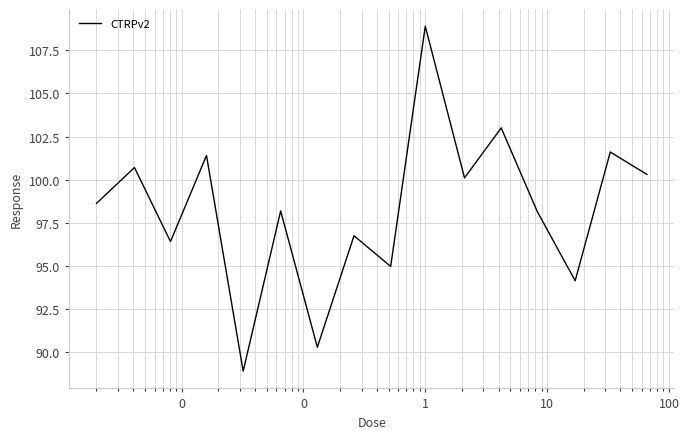

What is the maximum value shown in the chart?

108.9